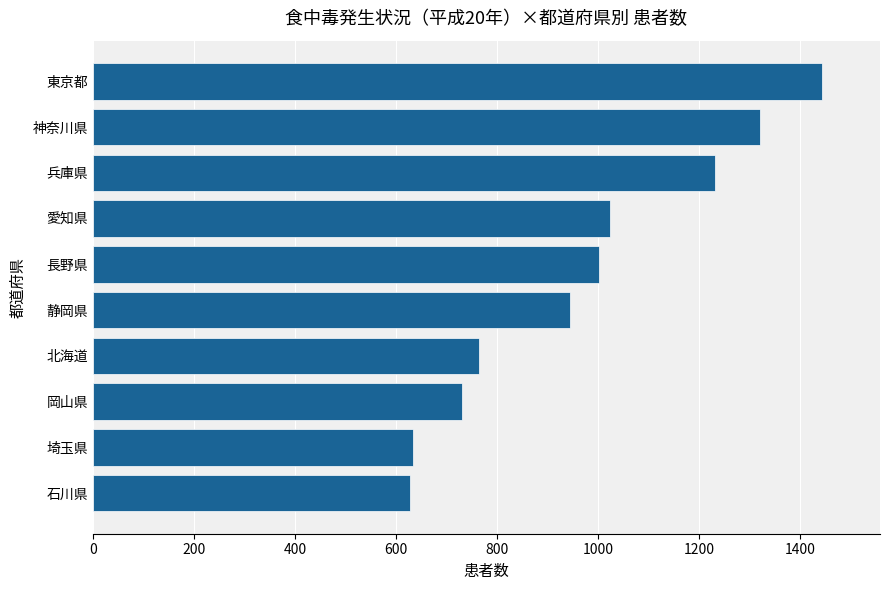

What is the smallest value displayed?

628